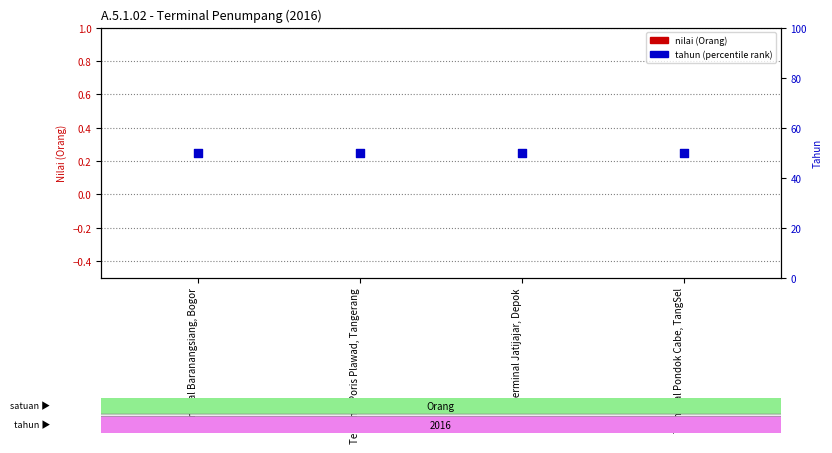

Which series contains the lowest Y value?

nilai (Orang)